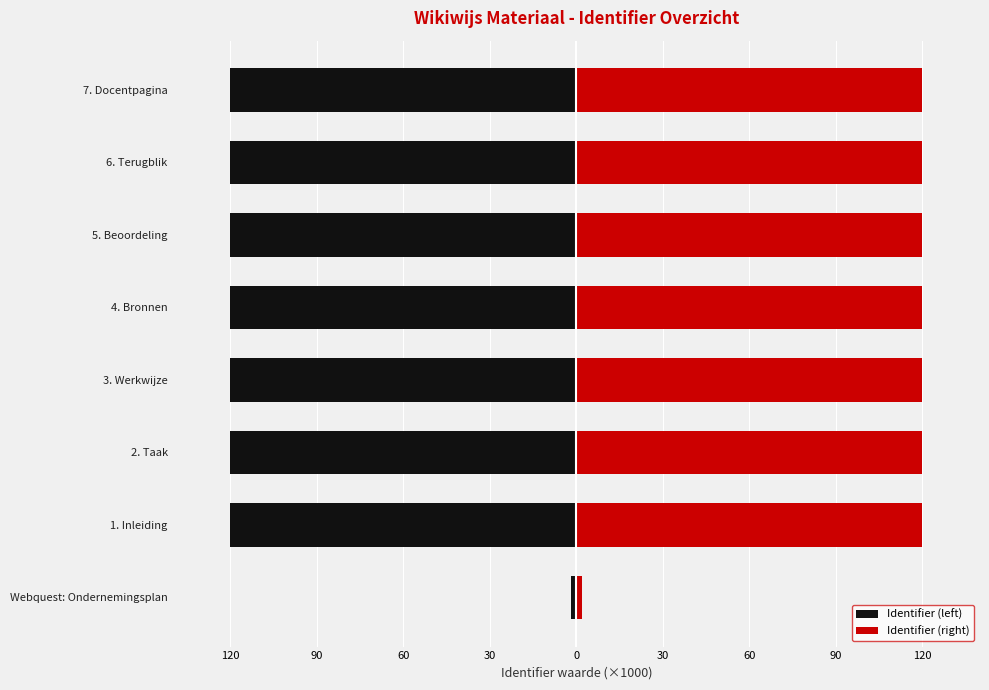

How many values in the Identifier (left) series exceed -119?

1